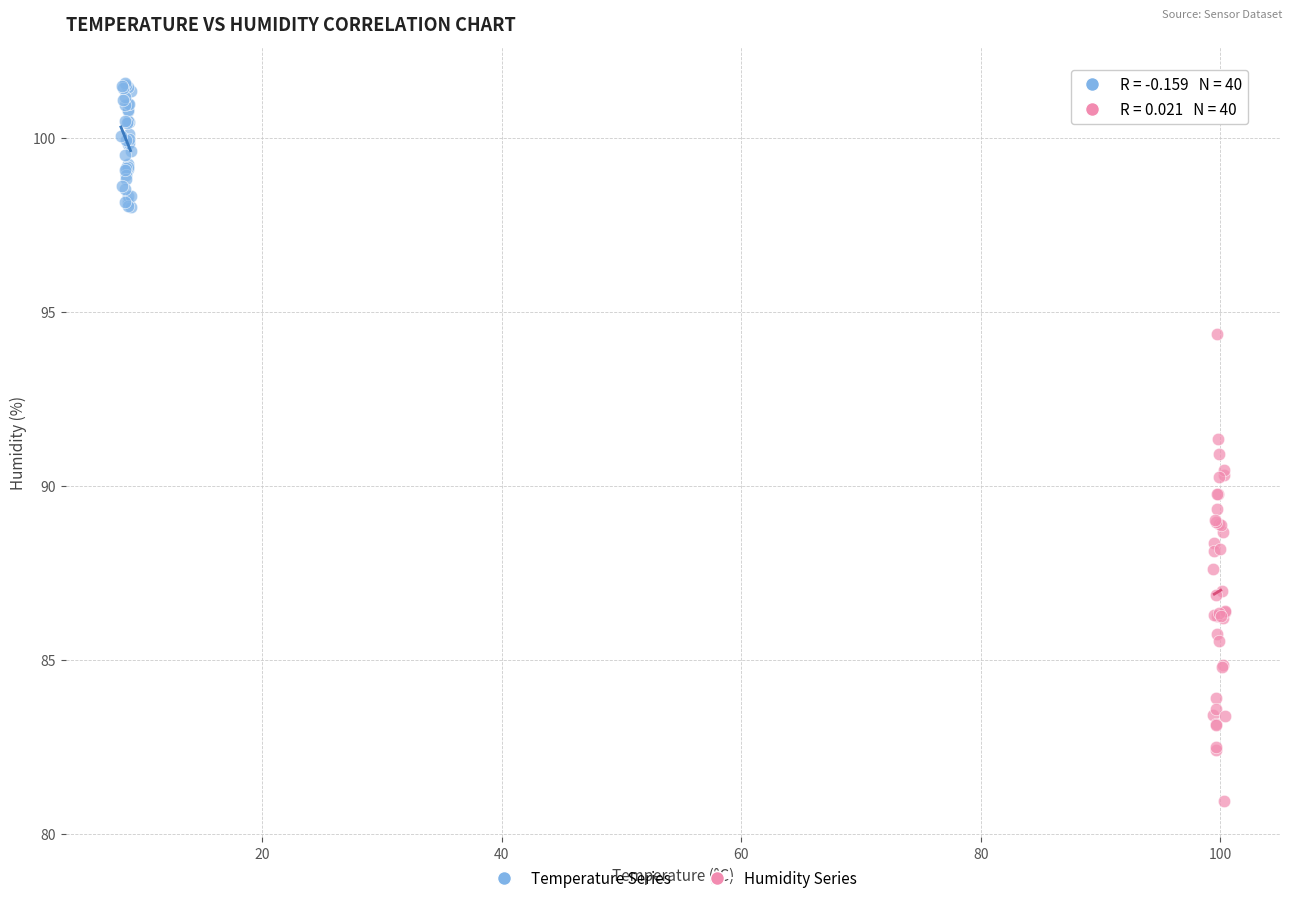

Which series has the largest Y range (max minus min)?

Humidity Series